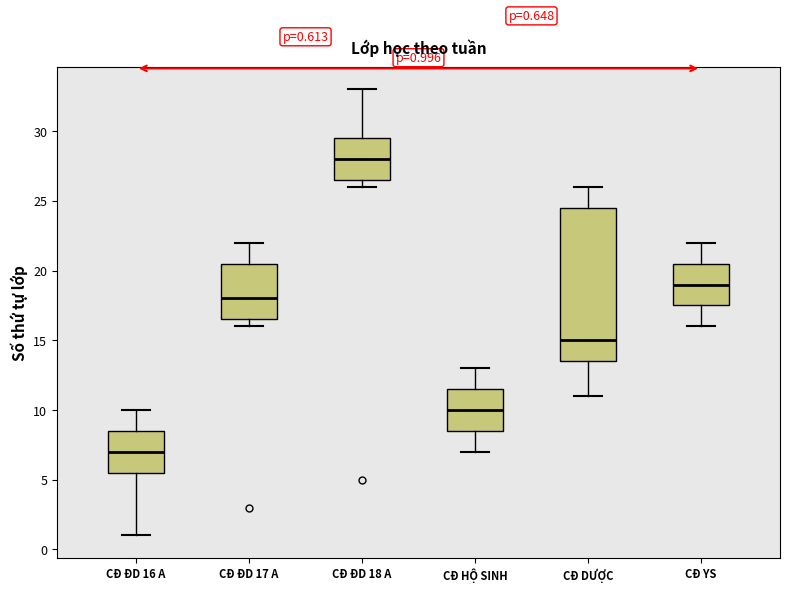

Comparing the boxes themselves (not the whiskers), which one is the tallest?

CĐ DƯỢC